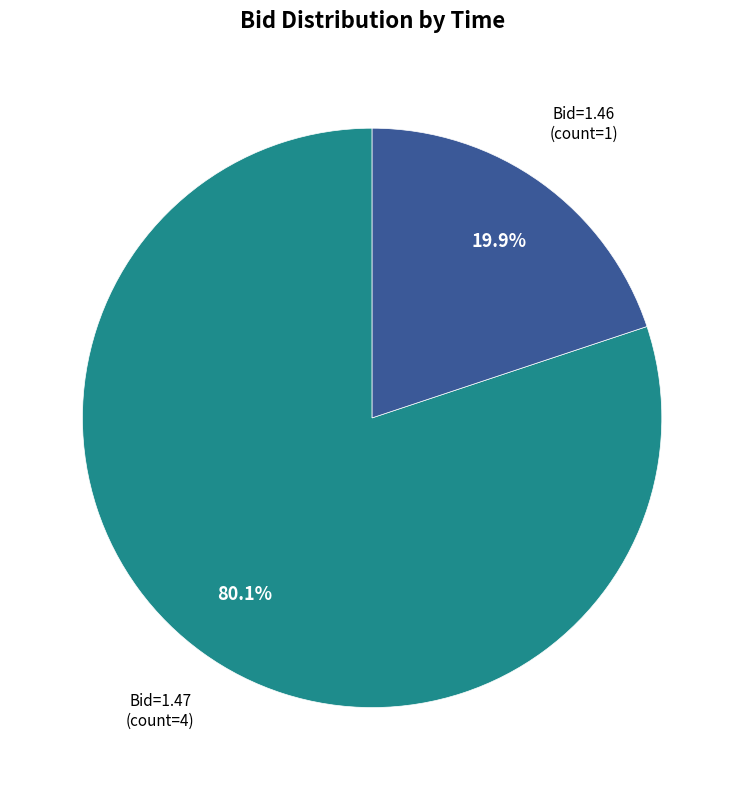

Does any single category account for the majority?

Yes